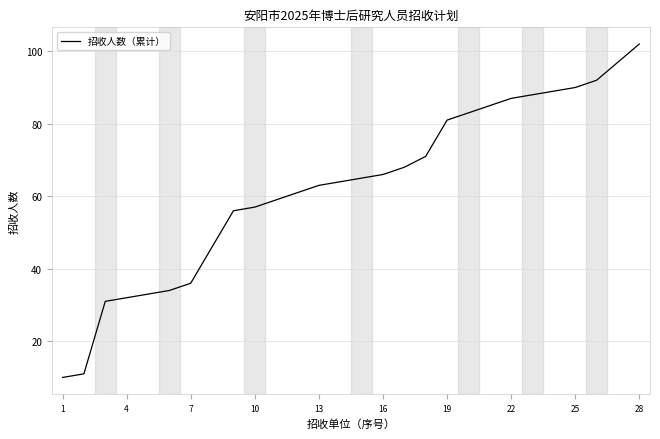

What is the maximum value shown in the chart?

102